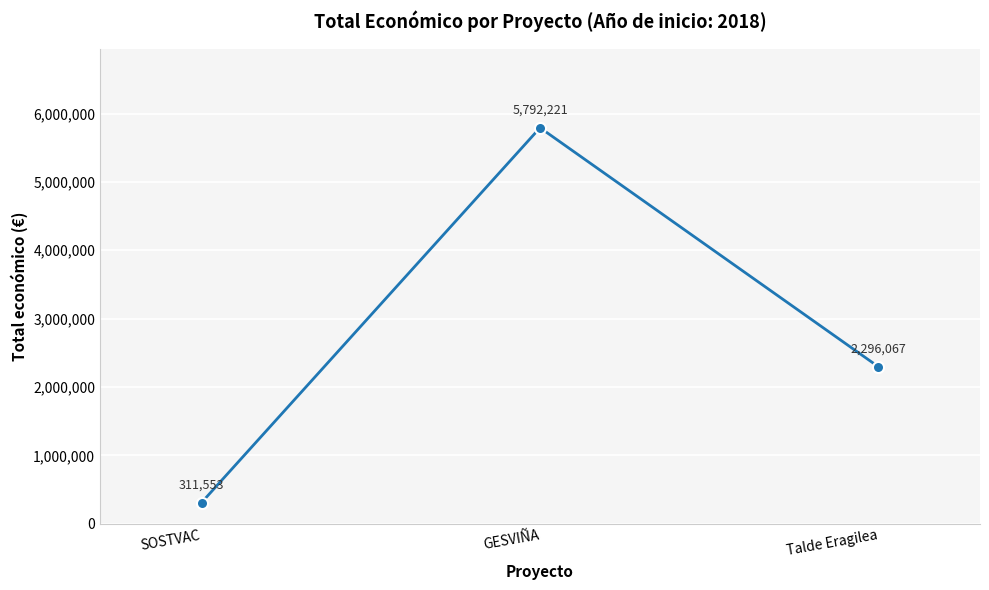

Which label corresponds to the smallest value in the chart?

SOSTVAC